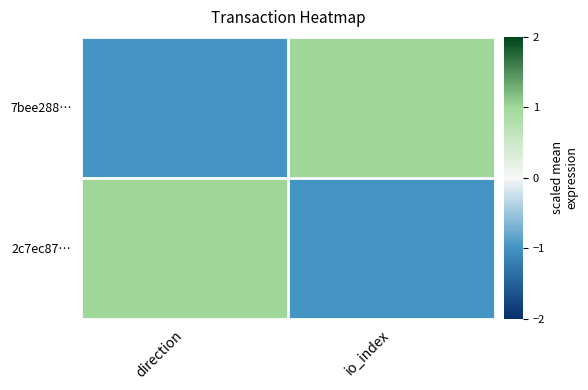

Which has a higher value, io_index or direction?

io_index